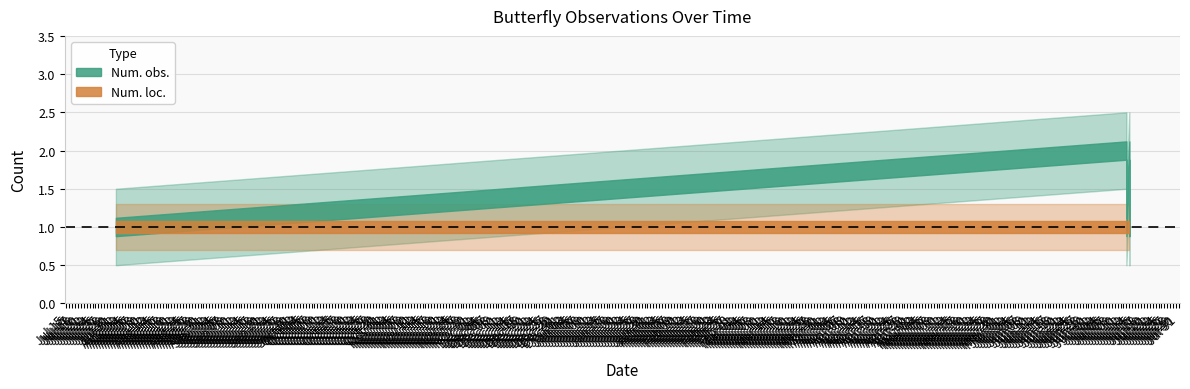

What is the sum of the Num. loc. values at 2018-07-13 and 2018-07-14?

2